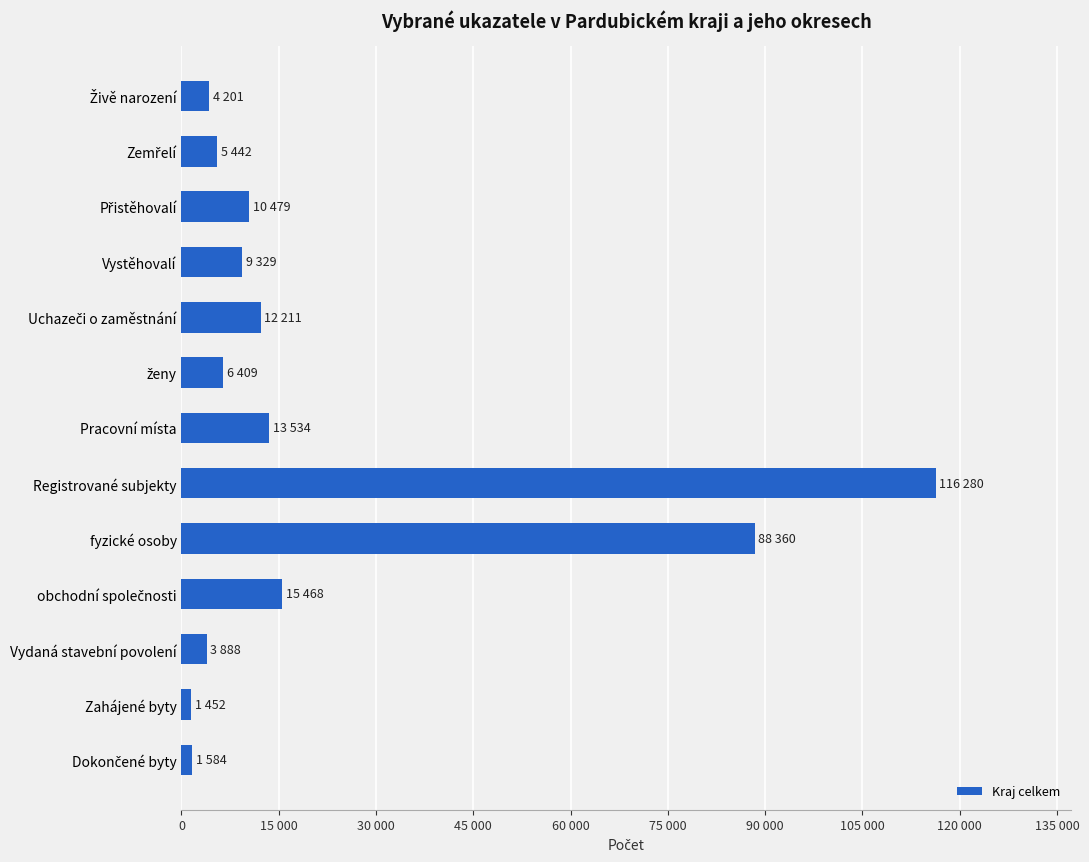

At which label is the value closest to 58866?

fyzické osoby